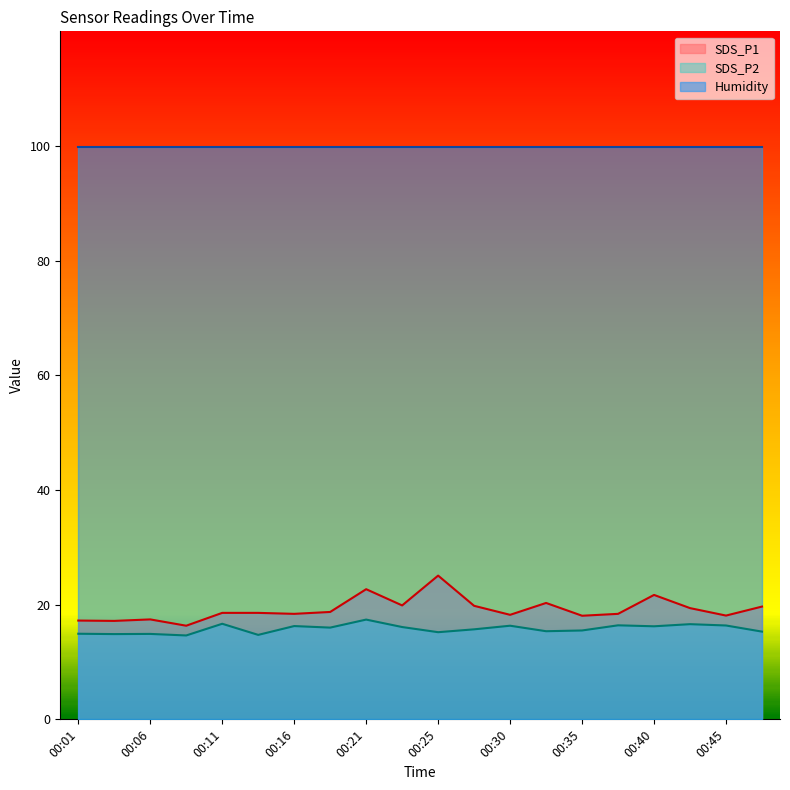

True or false: SDS_P2 and SDS_P1 intersect in this chart.

False